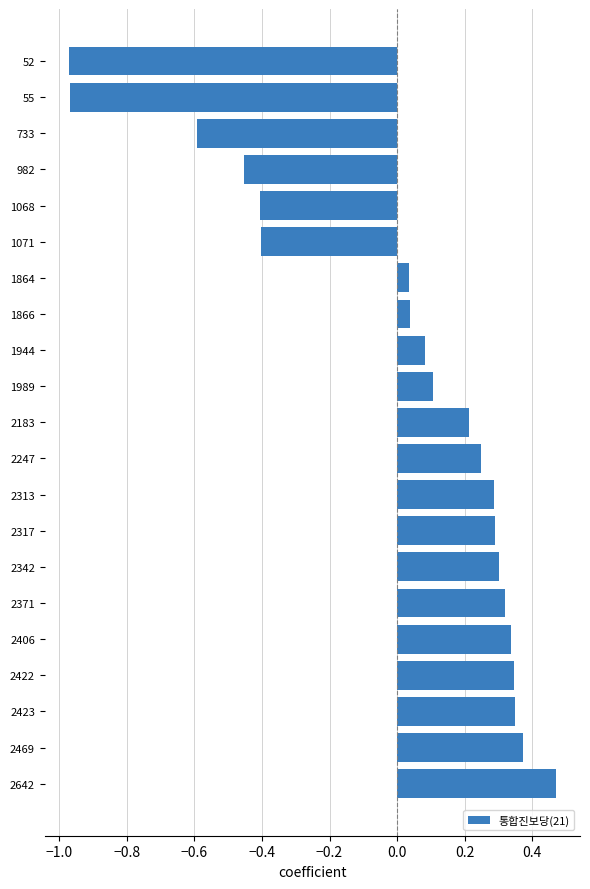

How many data points does each series have?

21